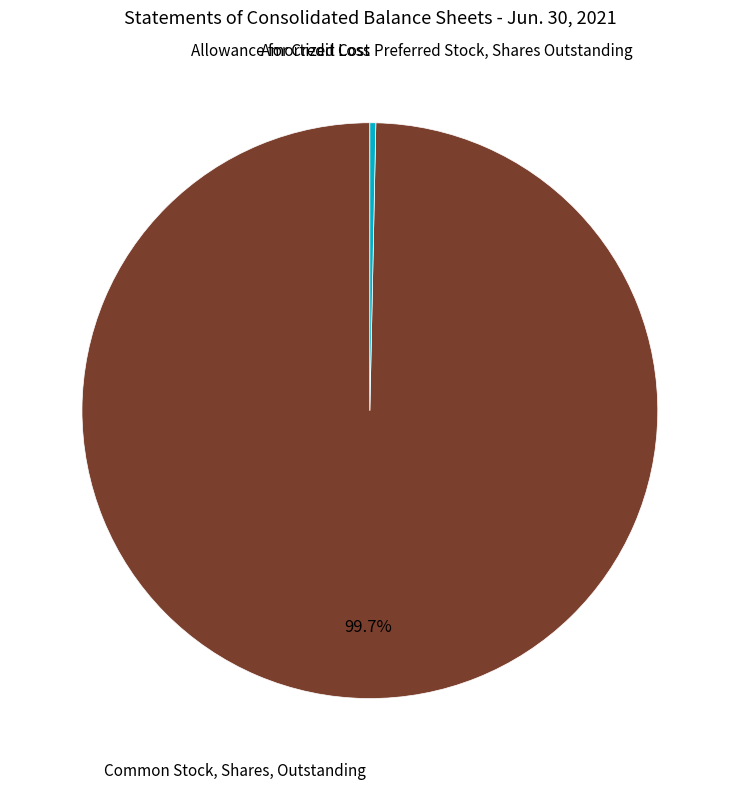

Does any single category account for the majority?

Yes